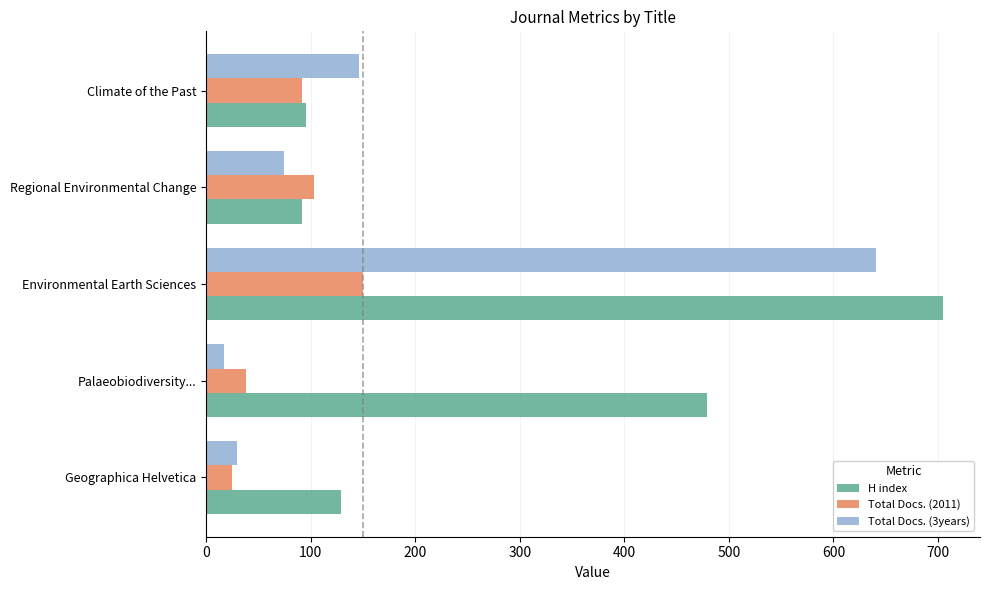

Where is H index nearest to the value 398?

Palaeobiodiversity...